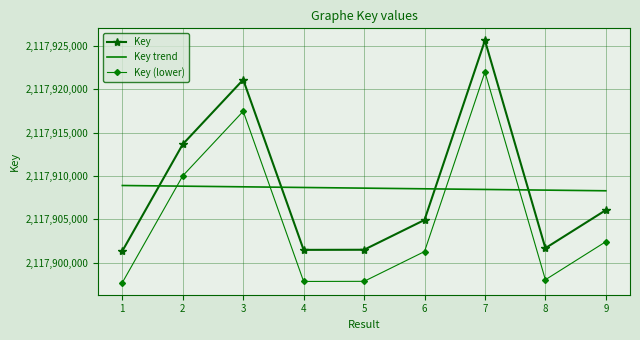

How many categories are shown in the chart?

9